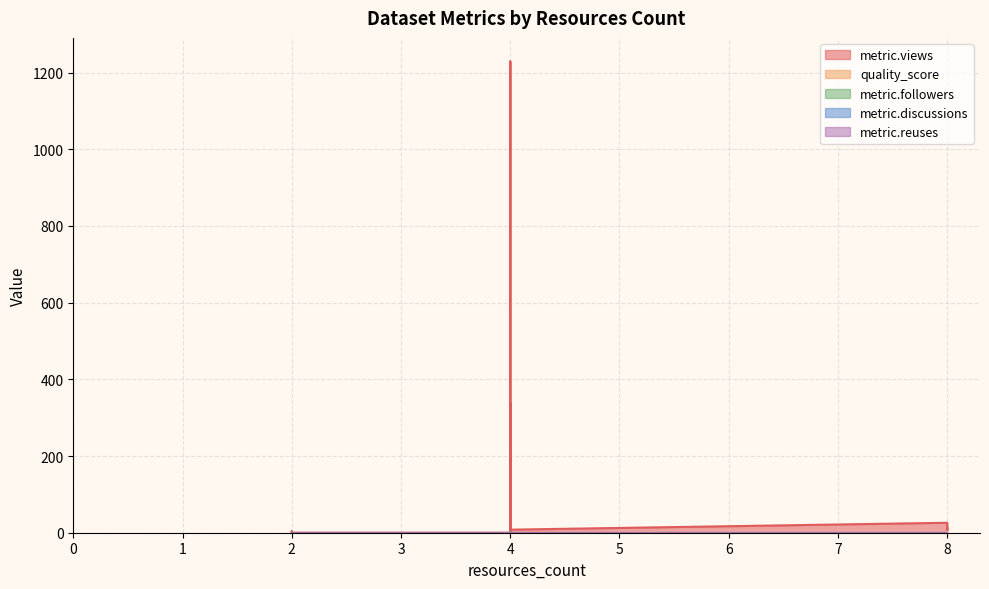

Reading left to right, what are all the values shown in this chart?

metric.views: 4=0.0	2=0.0	2=0.0	4=0.0	2=0.0	2=0.0	2=0.0	2=0.0	4=0.0	2=0.0	2=4.0	4=337.0	8=26.0	4=20.0	4=1229.0	4=73.0	4=11.0	4=0.0	8=8.0	4=137.0	8=13.0	8=23.0	4=72.0	4=4.0	4=8.0
quality_score: 4=0.6	2=0.6	2=0.4	4=0.6	2=0.6	2=0.6	2=0.6	2=0.6	4=0.6	2=0.6	2=0.6	4=0.6	8=0.4	4=0.6	4=0.6	4=0.6	4=0.6	4=0.6	8=0.6	4=0.6	8=0.6	8=0.6	4=0.6	4=0.6	4=0.4
metric.followers: 4=0.0	2=0.0	2=0.0	4=0.0	2=0.0	2=0.0	2=0.0	2=0.0	4=0.0	2=0.0	2=0.0	4=0.0	8=0.0	4=1.0	4=1.0	4=0.0	4=0.0	4=0.0	8=0.0	4=0.0	8=0.0	8=0.0	4=0.0	4=0.0	4=0.0
metric.discussions: 4=0.0	2=0.0	2=0.0	4=0.0	2=0.0	2=0.0	2=0.0	2=0.0	4=0.0	2=0.0	2=0.0	4=0.0	8=0.0	4=0.0	4=0.0	4=0.0	4=0.0	4=0.0	8=0.0	4=0.0	8=0.0	8=0.0	4=0.0	4=0.0	4=0.0
metric.reuses: 4=0.0	2=0.0	2=0.0	4=0.0	2=0.0	2=0.0	2=0.0	2=0.0	4=0.0	2=0.0	2=0.0	4=0.0	8=0.0	4=0.0	4=0.0	4=0.0	4=0.0	4=0.0	8=0.0	4=0.0	8=0.0	8=0.0	4=0.0	4=0.0	4=0.0